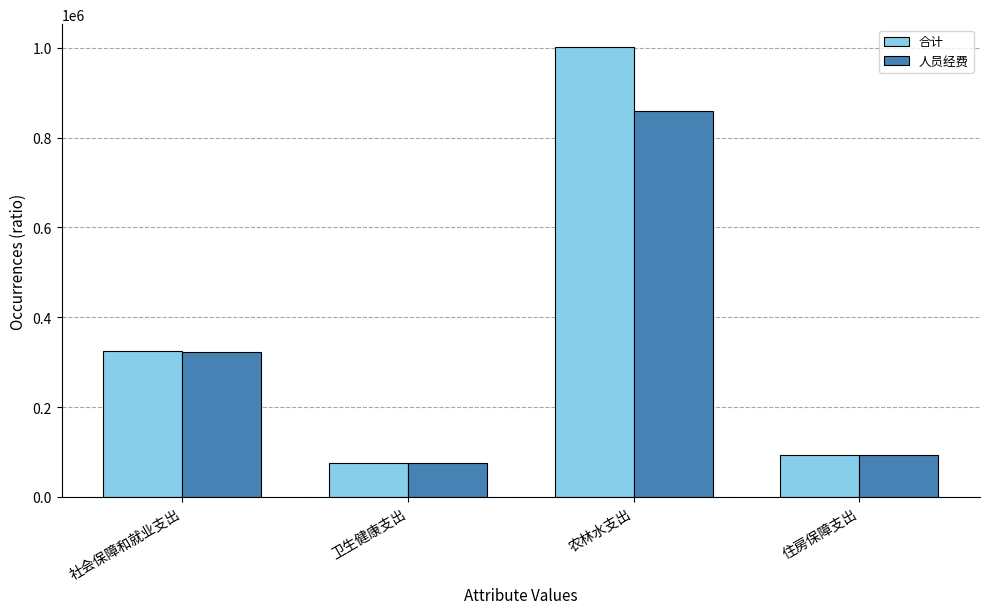

Which series has the largest range (max minus min)?

合计